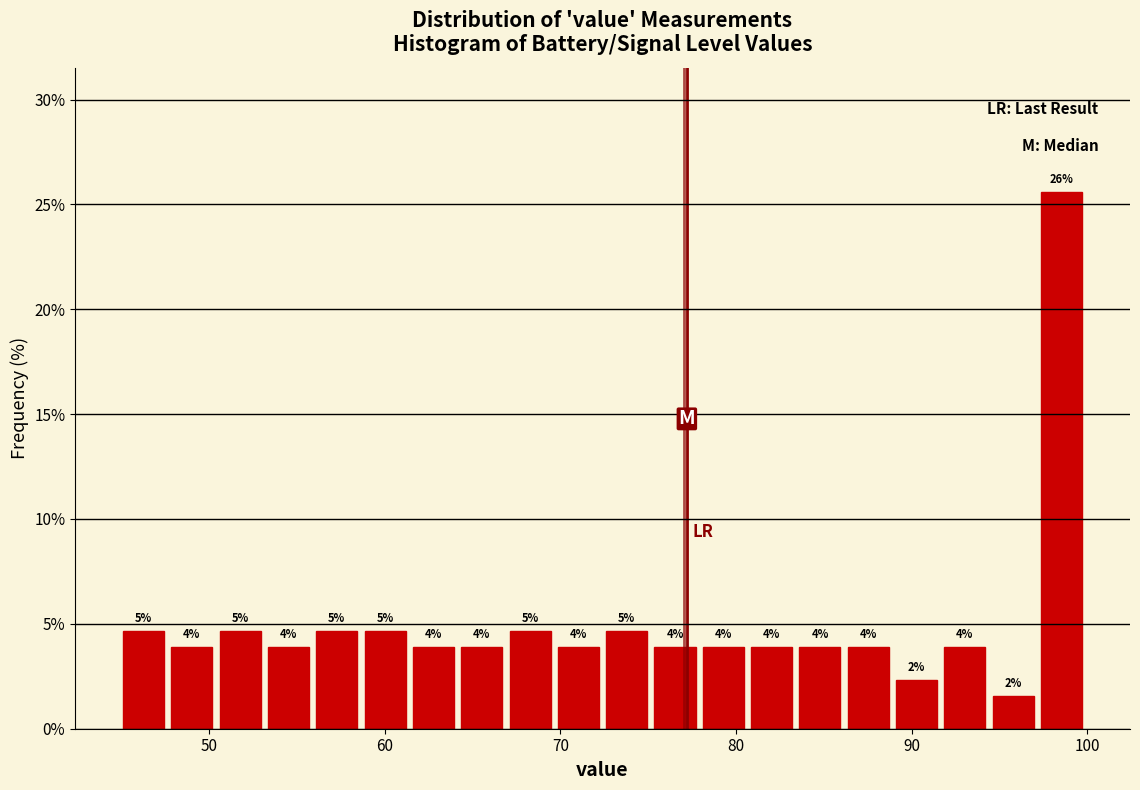

Read against the x-axis, roughly where is the centre of the tallest bar?

99